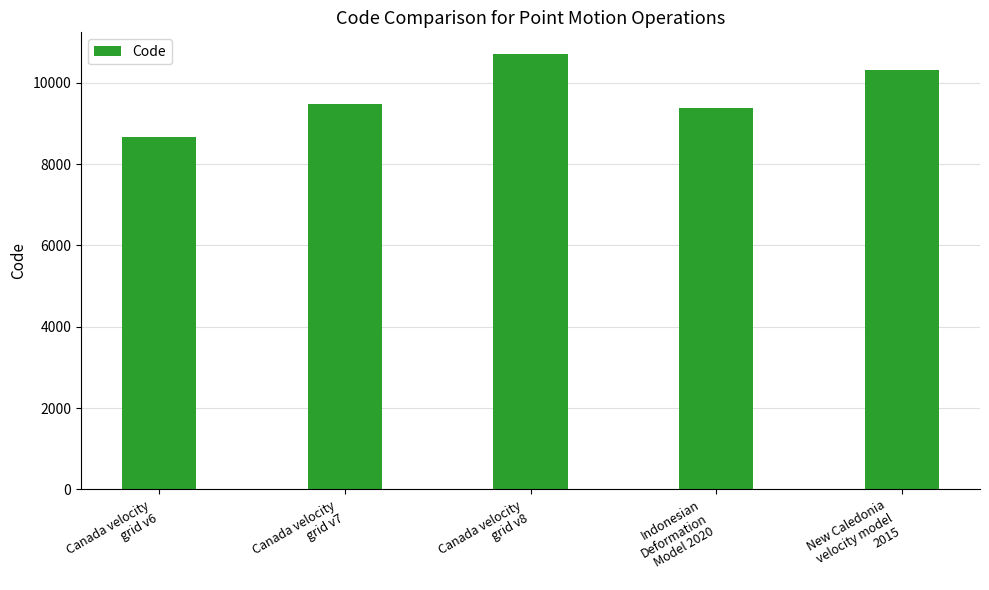

The value at Canada velocity
grid v6 is 2031. True or false?

False